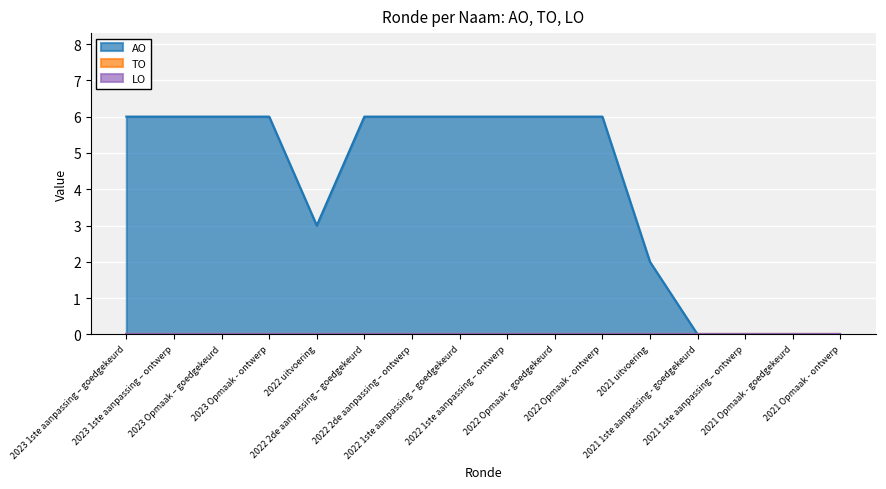

Reading right to left, list all the values displayed in this chart.

AO: 2021 Opmaak - ontwerp=0	2021 Opmaak - goedgekeurd=0	2021 1ste aanpassing – ontwerp=0	2021 1ste aanpassing - goedgekeurd=0	2021 uitvoering=2	2022 Opmaak - ontwerp=6	2022 Opmaak - goedgekeurd=6	2022 1ste aanpassing – ontwerp=6	2022 1ste aanpassing – goedgekeurd=6	2022 2de aanpassing – ontwerp=6	2022 2de aanpassing – goedgekeurd=6	2022 uitvoering=3	2023 Opmaak - ontwerp=6	2023 Opmaak – goedgekeurd=6	2023 1ste aanpassing – ontwerp=6	2023 1ste aanpassing – goedgekeurd=6
TO: 2021 Opmaak - ontwerp=0	2021 Opmaak - goedgekeurd=0	2021 1ste aanpassing – ontwerp=0	2021 1ste aanpassing - goedgekeurd=0	2021 uitvoering=0	2022 Opmaak - ontwerp=0	2022 Opmaak - goedgekeurd=0	2022 1ste aanpassing – ontwerp=0	2022 1ste aanpassing – goedgekeurd=0	2022 2de aanpassing – ontwerp=0	2022 2de aanpassing – goedgekeurd=0	2022 uitvoering=0	2023 Opmaak - ontwerp=0	2023 Opmaak – goedgekeurd=0	2023 1ste aanpassing – ontwerp=0	2023 1ste aanpassing – goedgekeurd=0
LO: 2021 Opmaak - ontwerp=0	2021 Opmaak - goedgekeurd=0	2021 1ste aanpassing – ontwerp=0	2021 1ste aanpassing - goedgekeurd=0	2021 uitvoering=0	2022 Opmaak - ontwerp=0	2022 Opmaak - goedgekeurd=0	2022 1ste aanpassing – ontwerp=0	2022 1ste aanpassing – goedgekeurd=0	2022 2de aanpassing – ontwerp=0	2022 2de aanpassing – goedgekeurd=0	2022 uitvoering=0	2023 Opmaak - ontwerp=0	2023 Opmaak – goedgekeurd=0	2023 1ste aanpassing – ontwerp=0	2023 1ste aanpassing – goedgekeurd=0